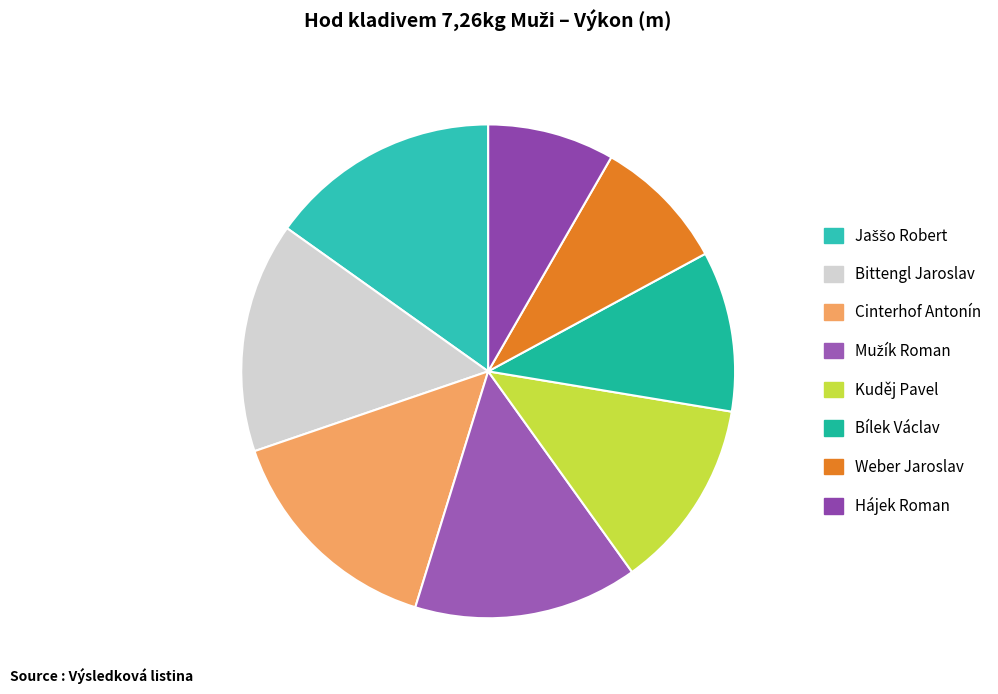

What percentage is NOT represented by Cinterhof Antonín?

85.0%